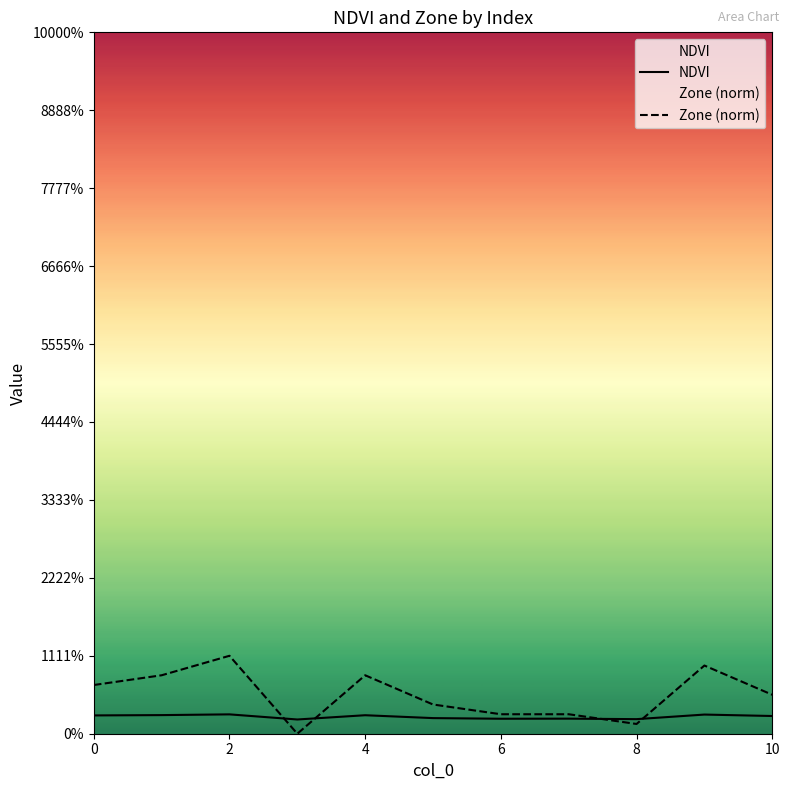

List the series in order of their overall mean, highest first.

Zone (norm), NDVI